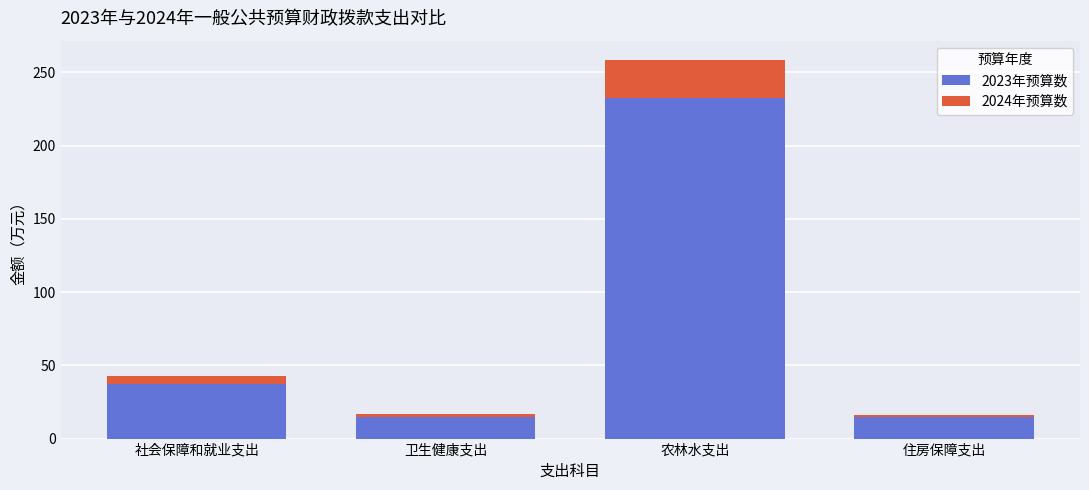

The value of 2023年预算数 at 社会保障和就业支出 is 37.2. True or false?

True